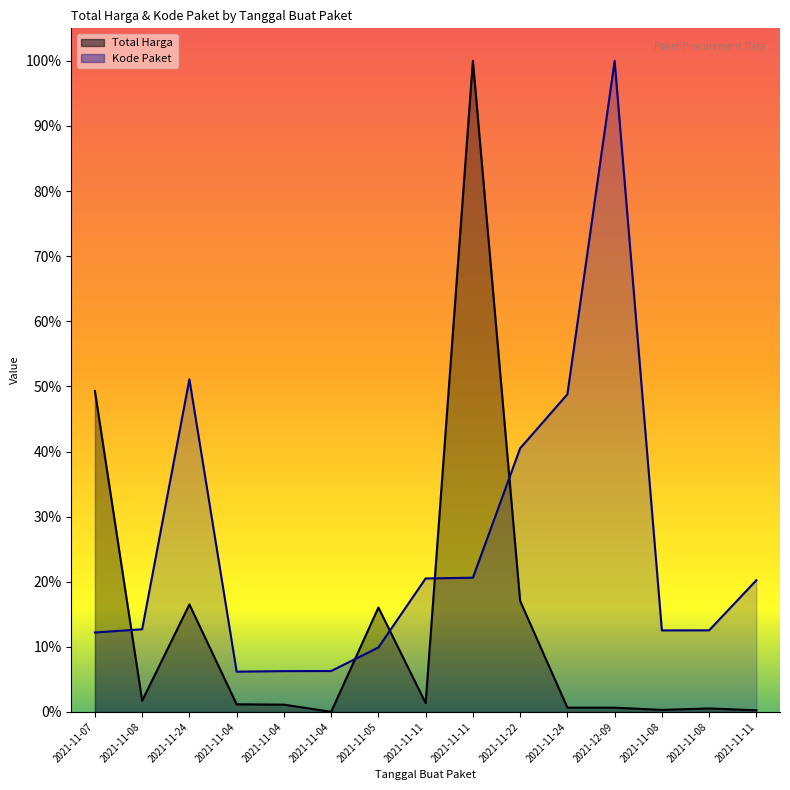

What is the label of the 6th point from the right?

2021-11-22